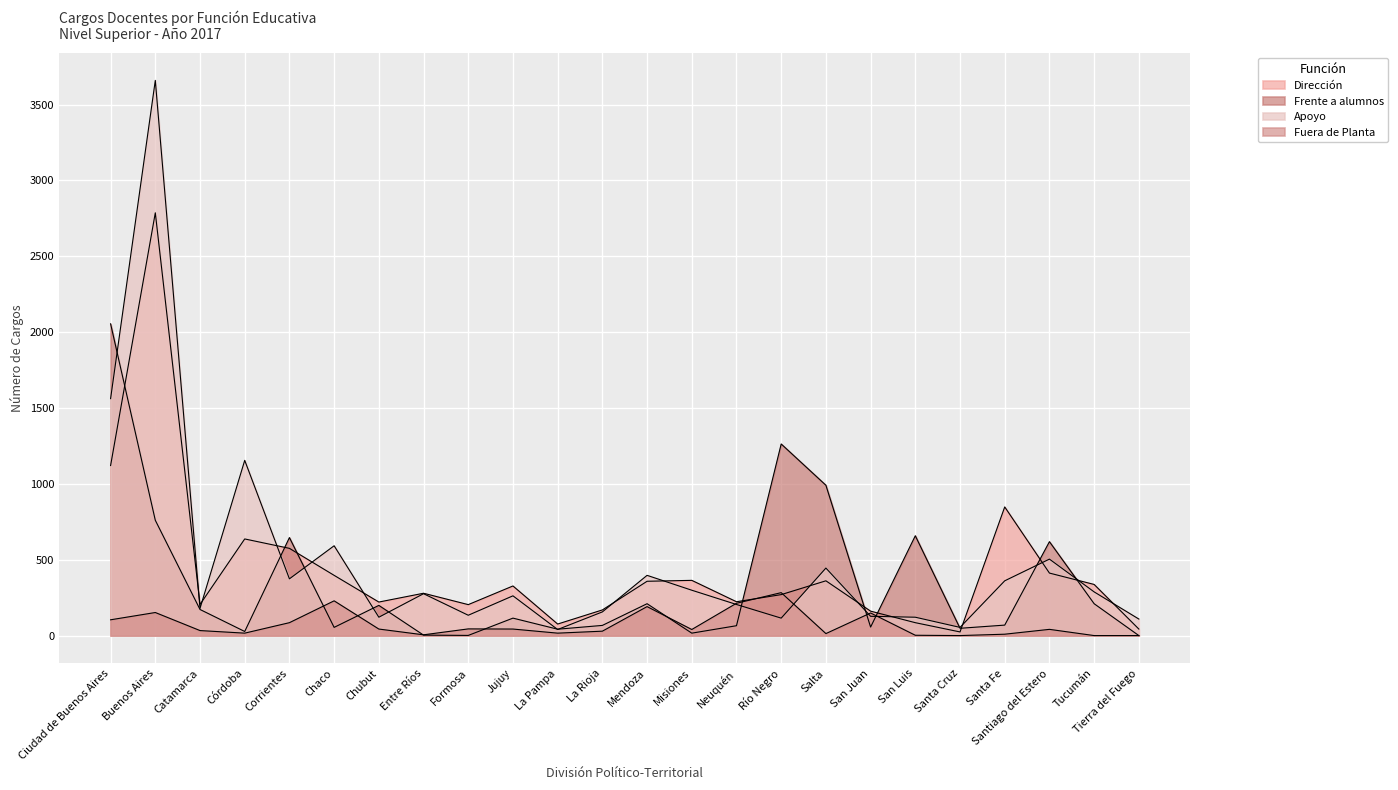

Which category has the highest value across all series?

Buenos Aires